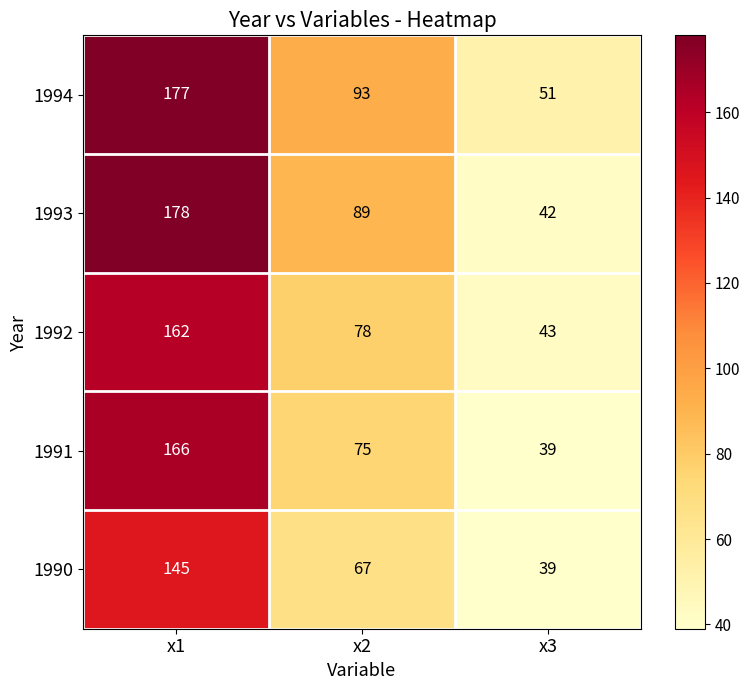

How many values in the 1994 series are below 93?

1